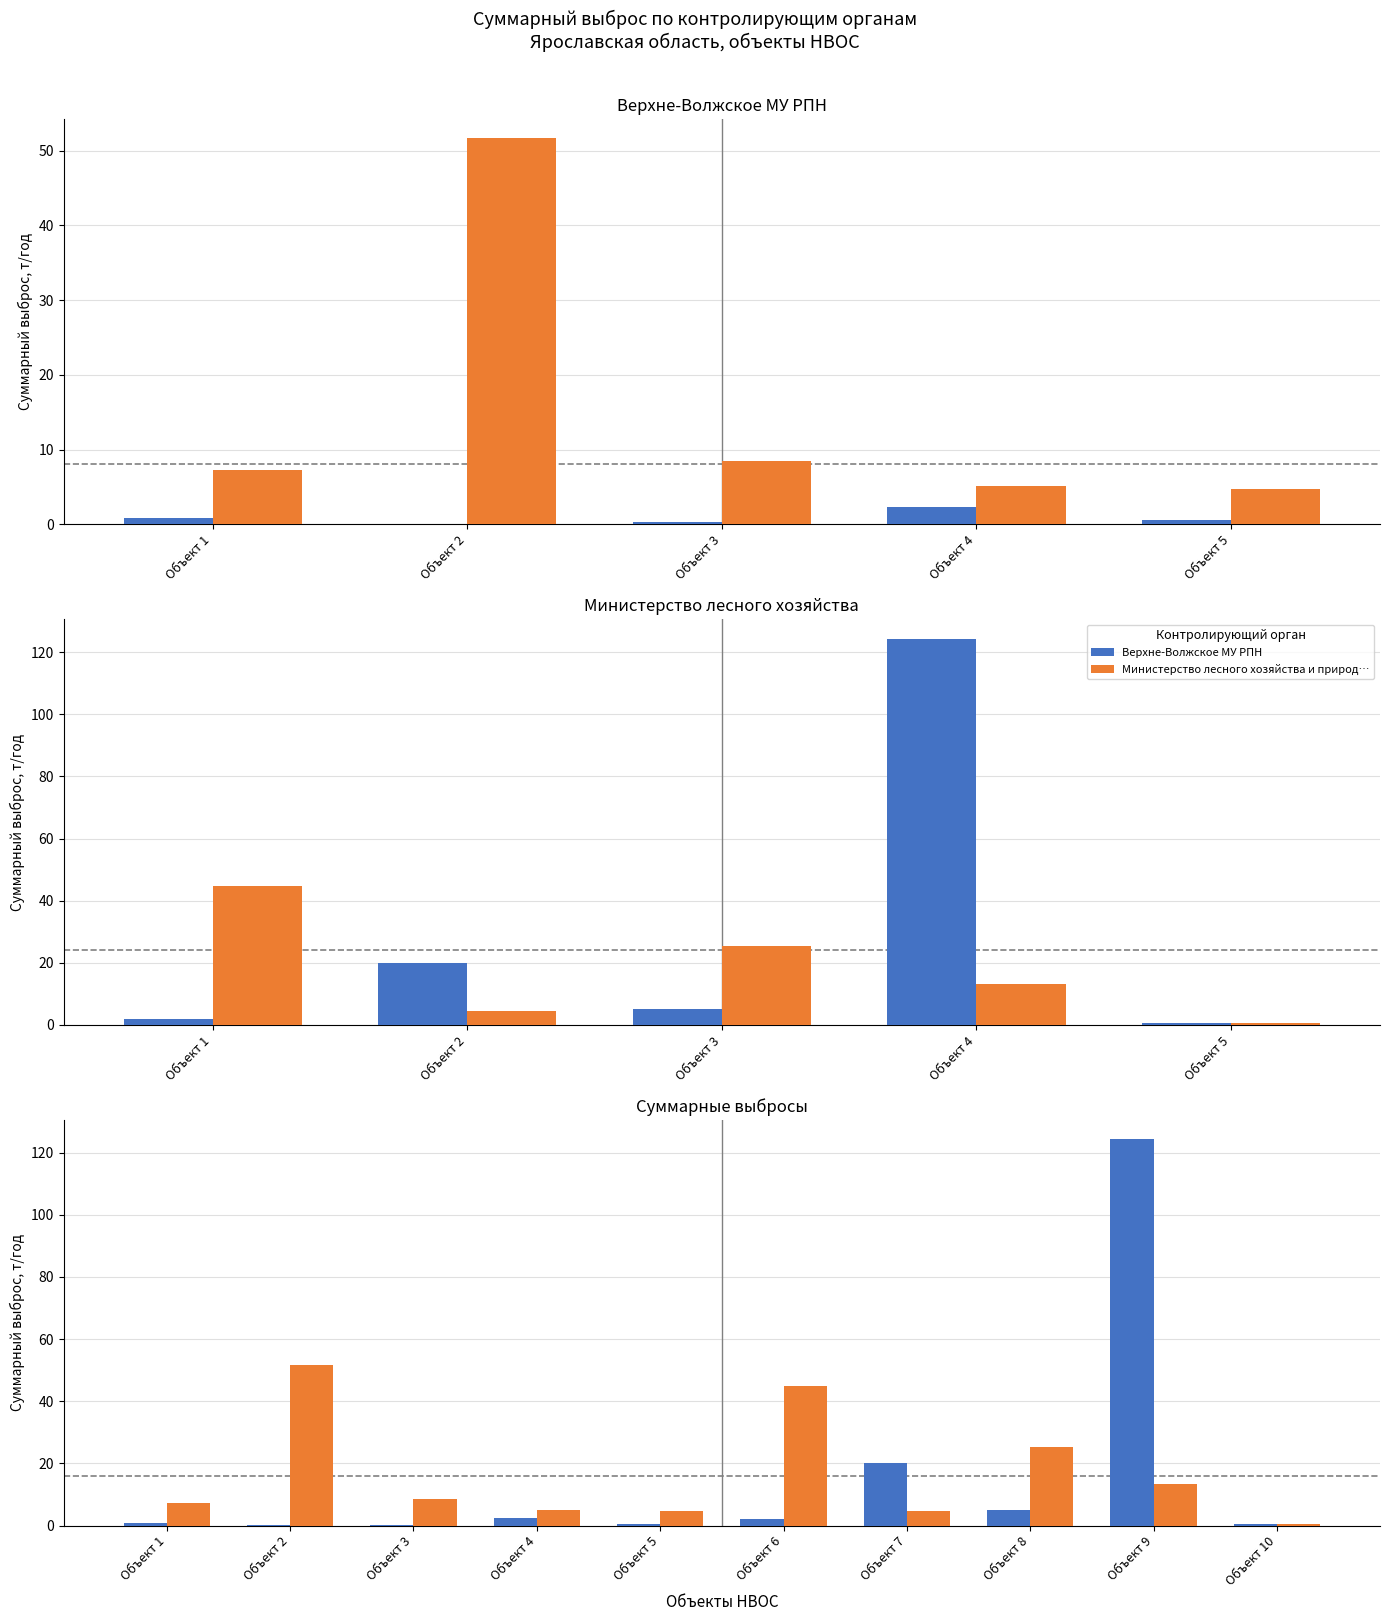

What is the average value of the Министерство лесного хозяйства и природ… series?

16.5